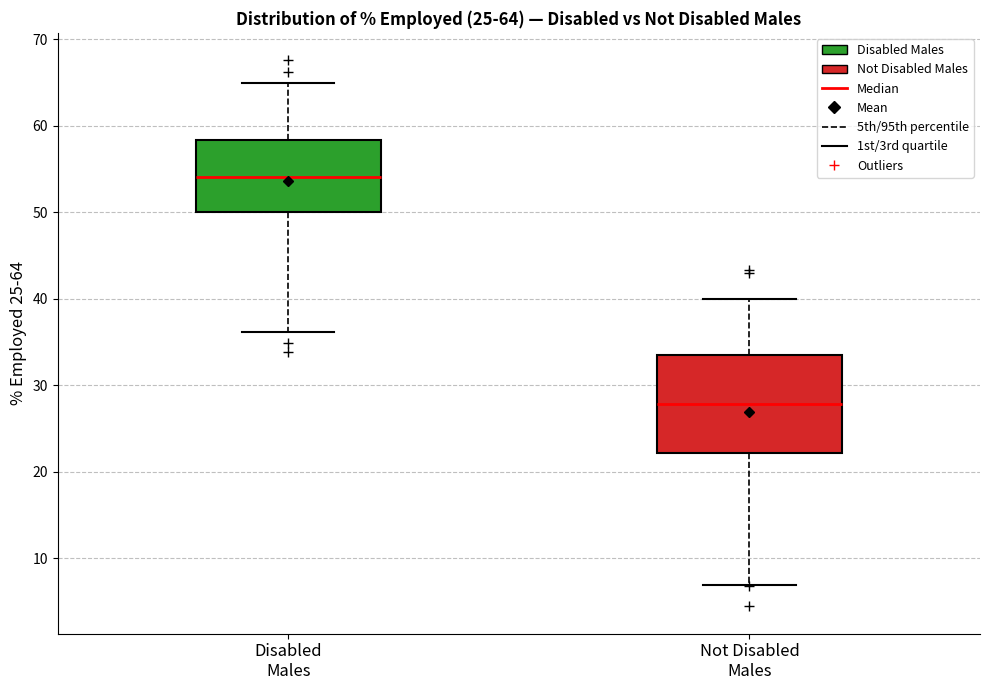

Comparing the boxes themselves (not the whiskers), which one is the tallest?

Not Disabled Males